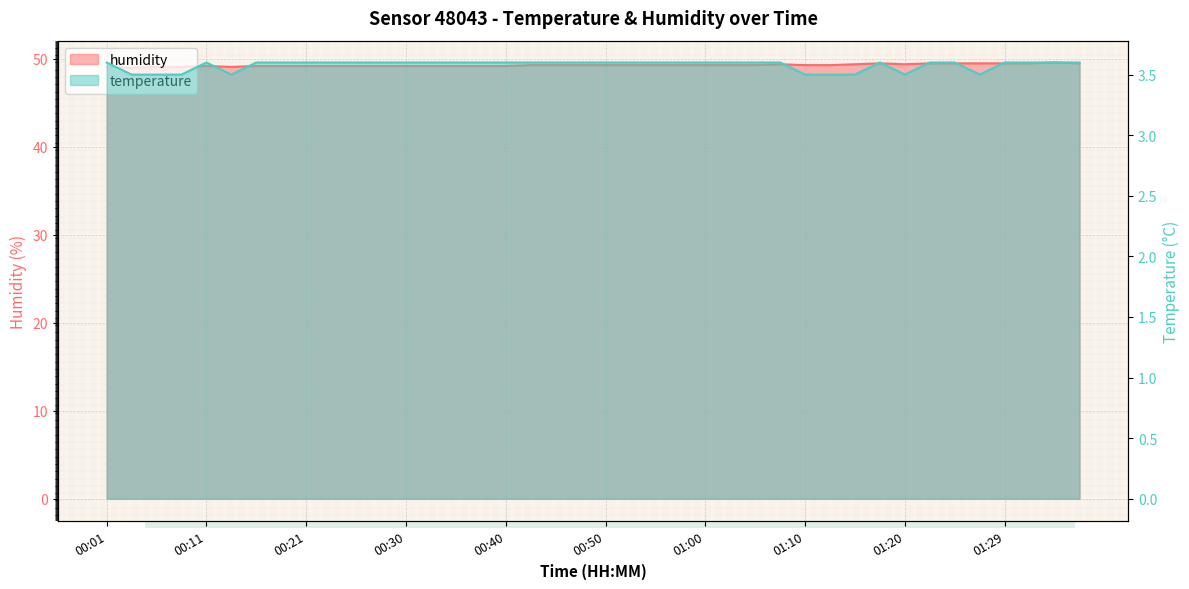

Which series has the largest range (max minus min)?

humidity